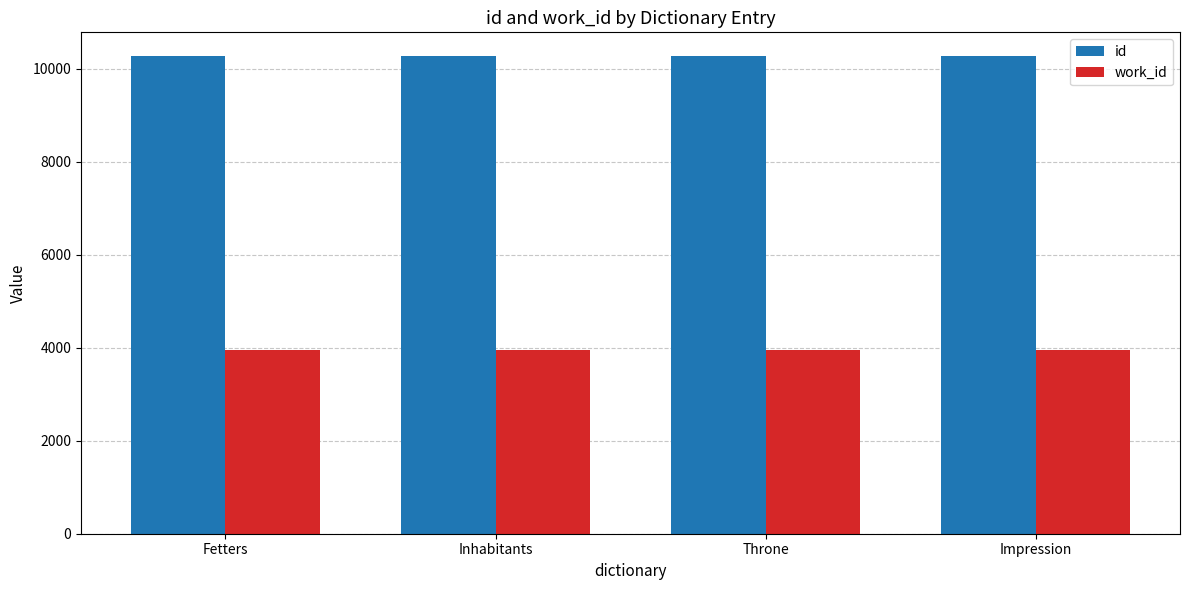

Is it true that id equals 18399 at Fetters?

False